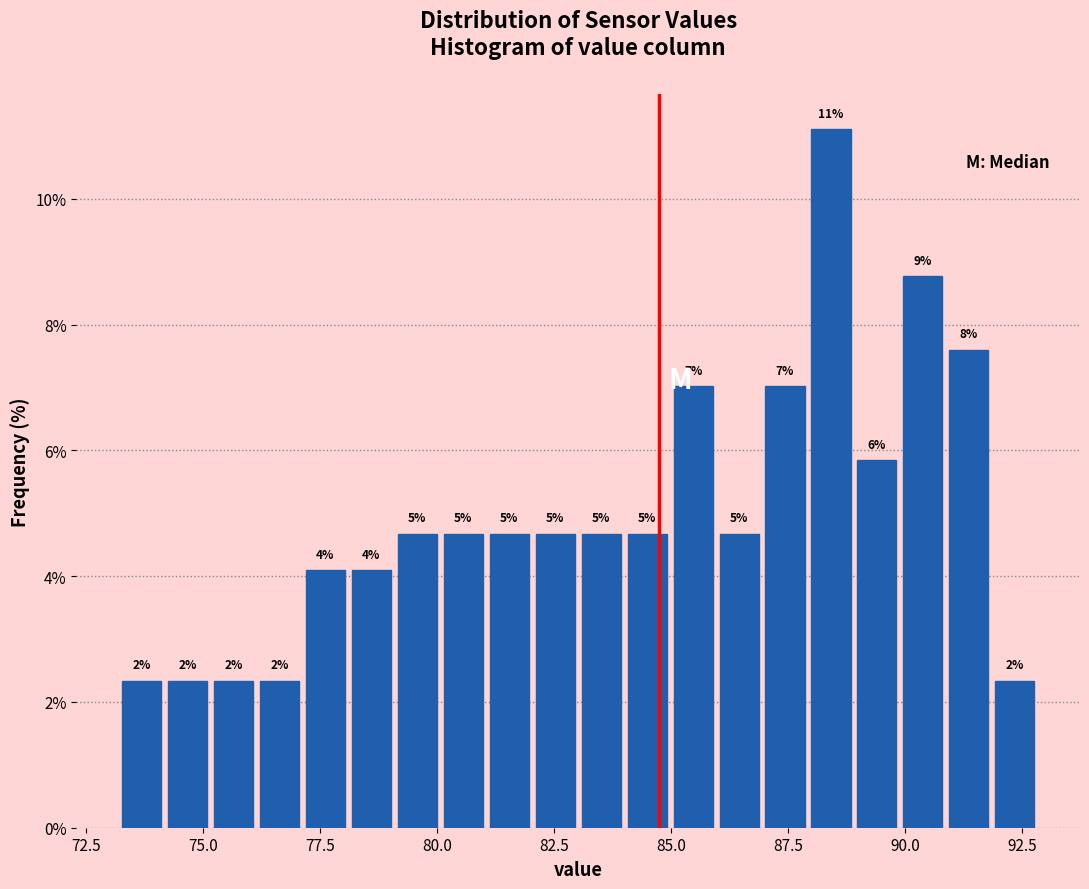

Read against the x-axis, roughly where is the centre of the tallest bar?

88.5